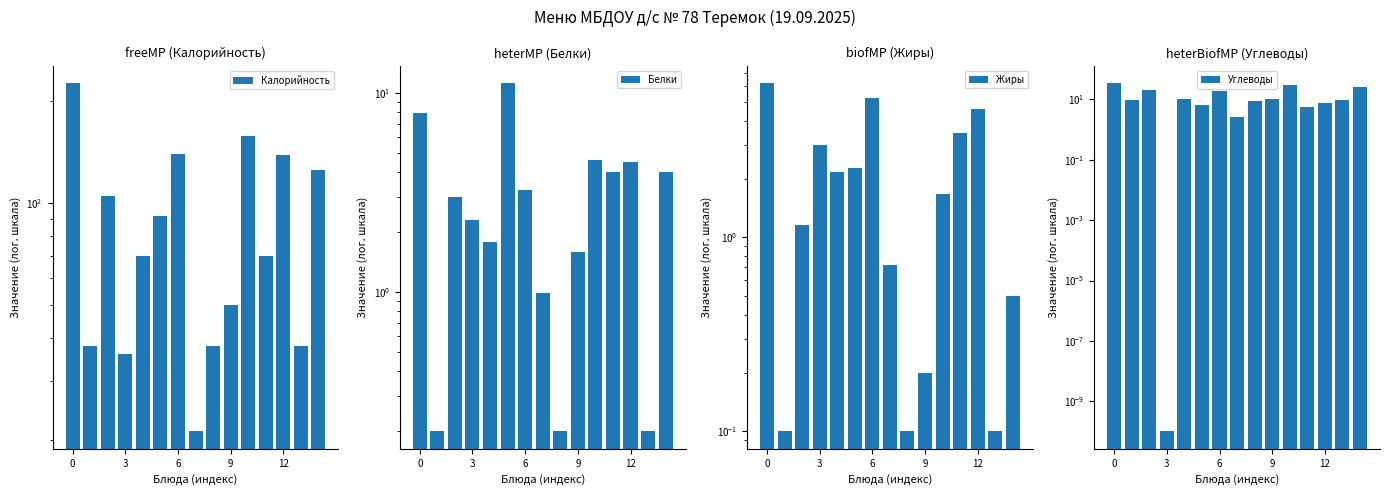

What are all the series names shown in the legend?

Калорийность, Белки, Жиры, Углеводы